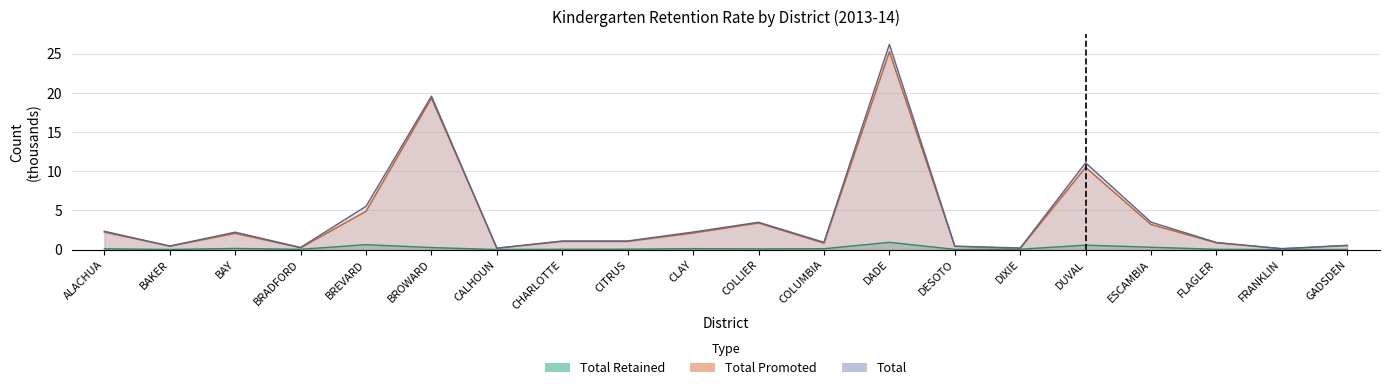

True or false: Total has a value of 3.4 at ALACHUA.

False